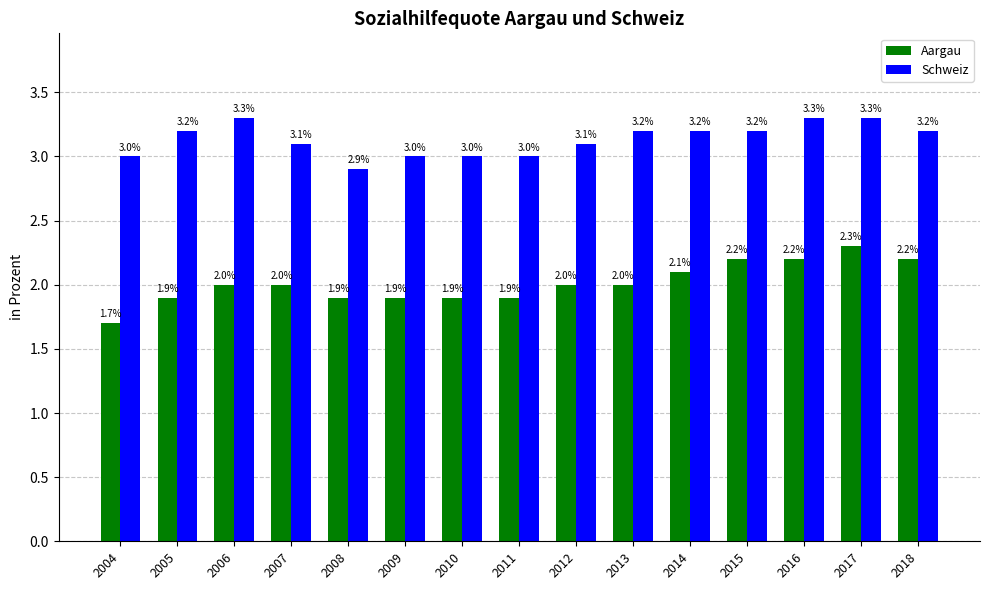

What are all the series names shown in the legend?

Aargau, Schweiz